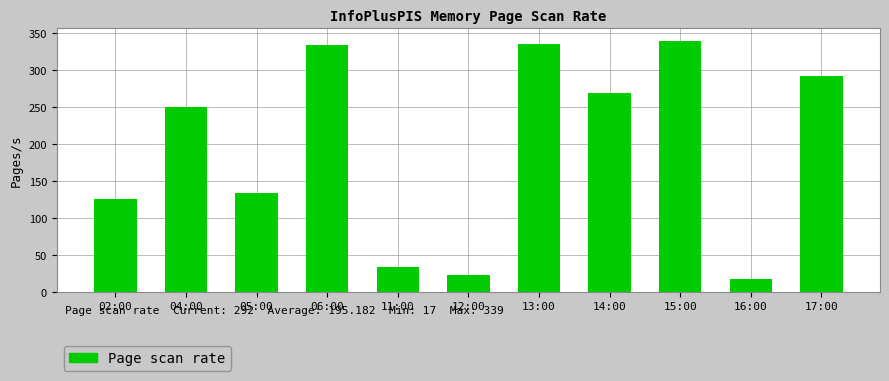

What is the maximum value shown in the chart?

339